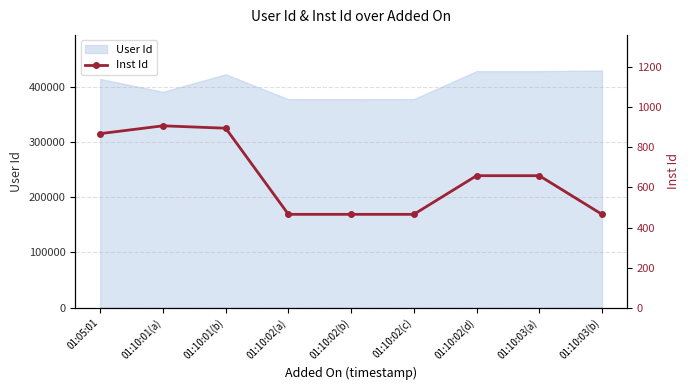

What is the maximum value for User Id?

429592